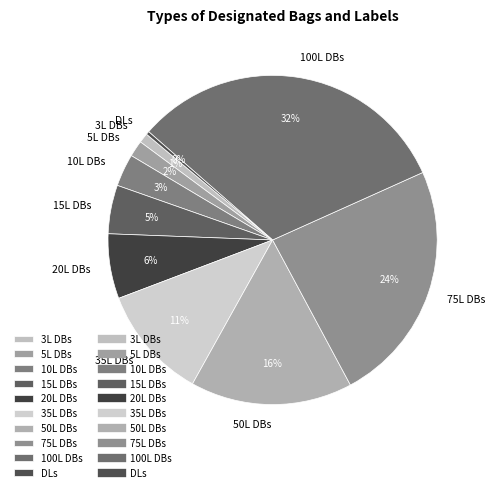

Count the number of slices in the pie.

10